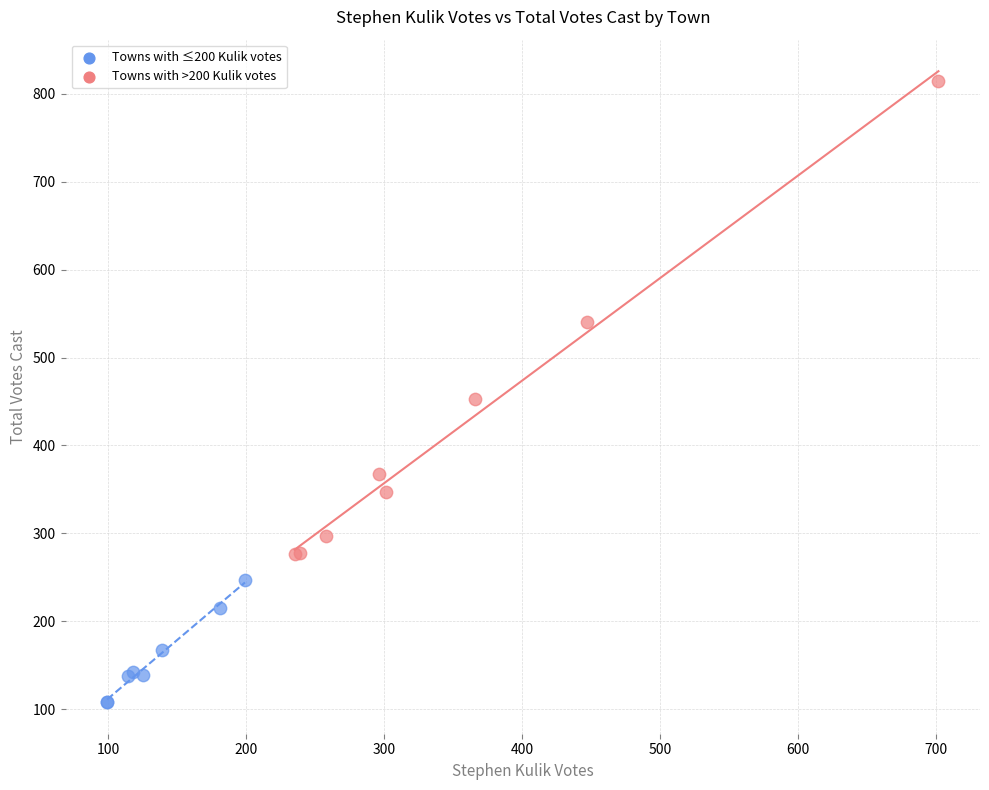

Which series reaches the minimum Y coordinate?

Towns with ≤200 Kulik votes